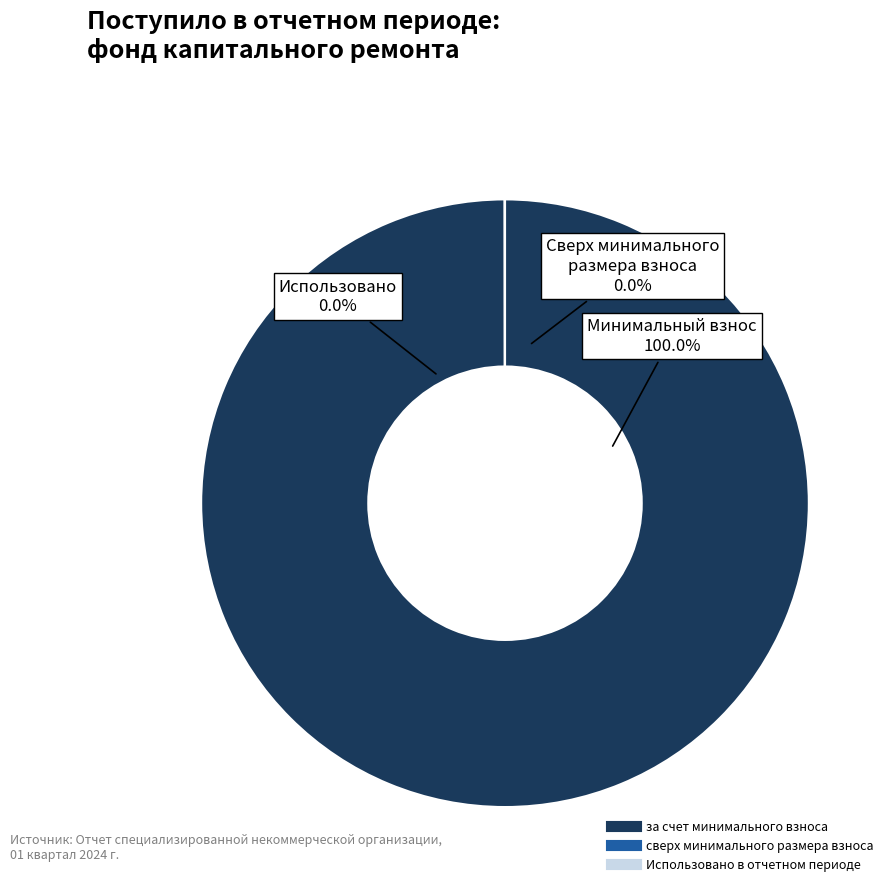

Does за счет минимального взноса represent more than half of the total?

Yes